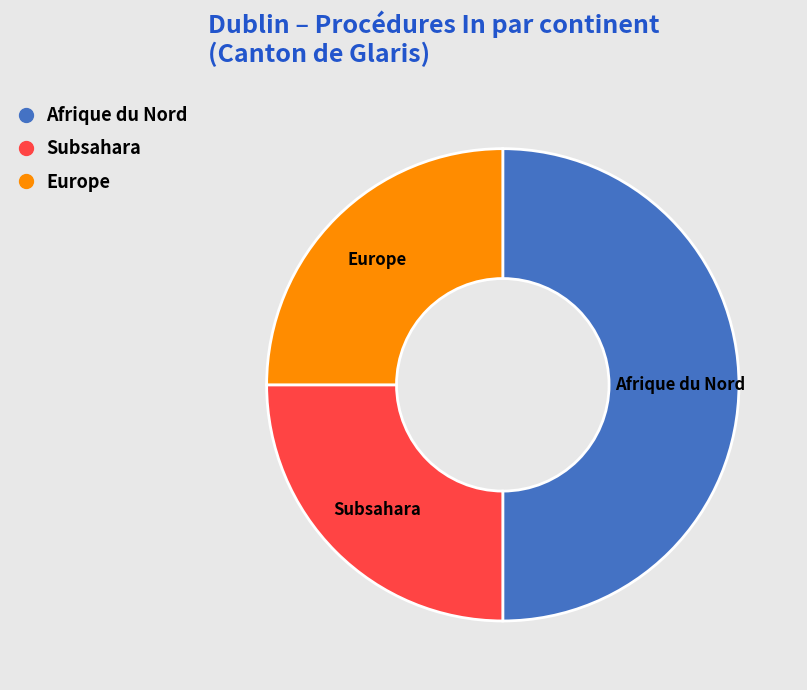

Is Subsahara the majority of the pie?

No